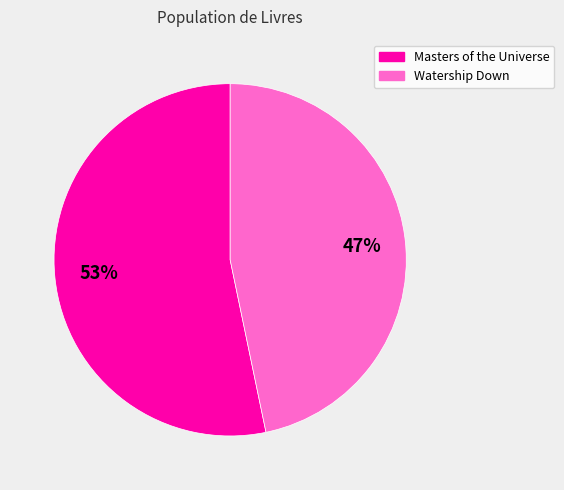

Is there any slice that represents more than half of the pie?

Yes